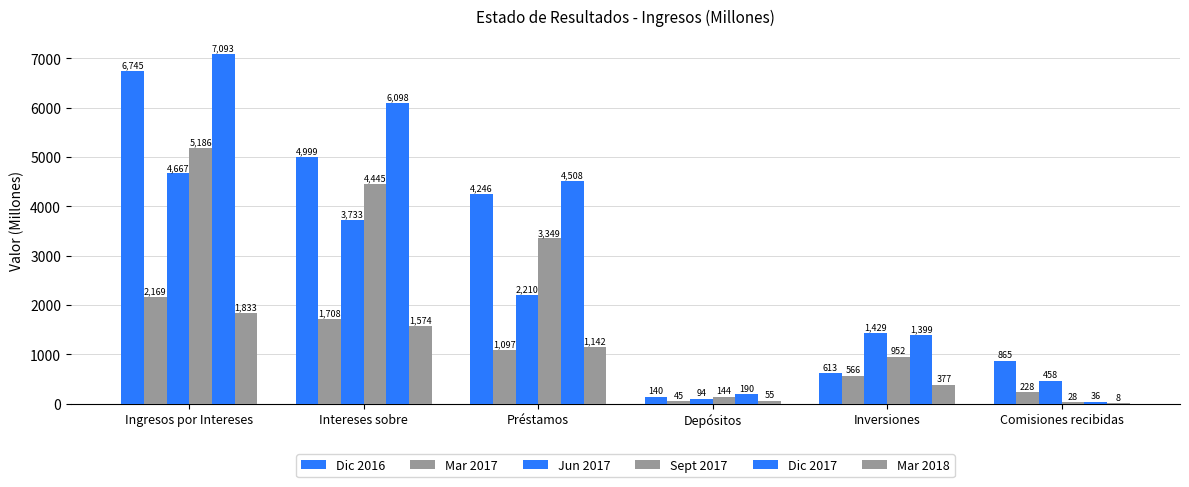

Between Intereses sobre and Préstamos, which is larger?

Intereses sobre